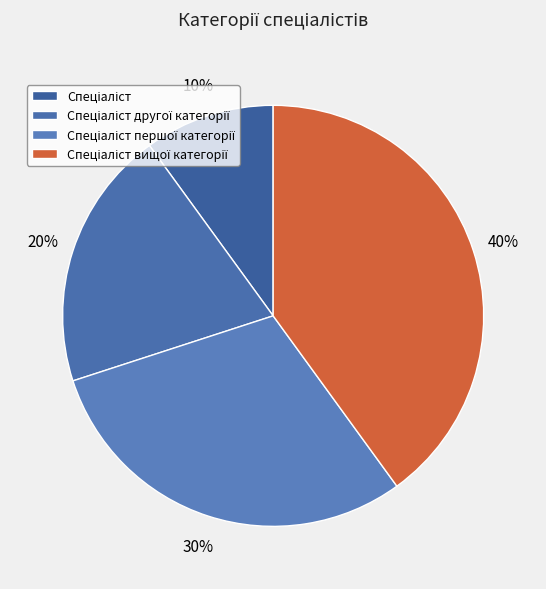

Does any single category account for the majority?

No